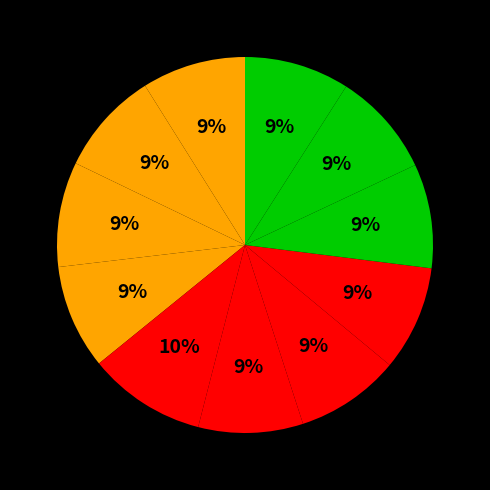

Does any single category account for the majority?

No